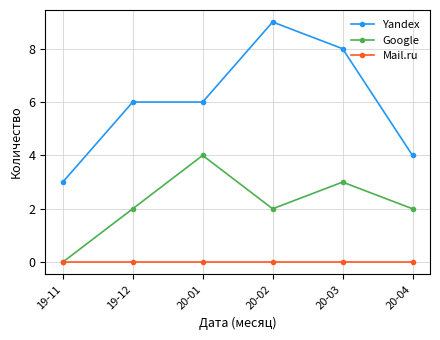

True or false: Yandex and Google intersect in this chart.

False